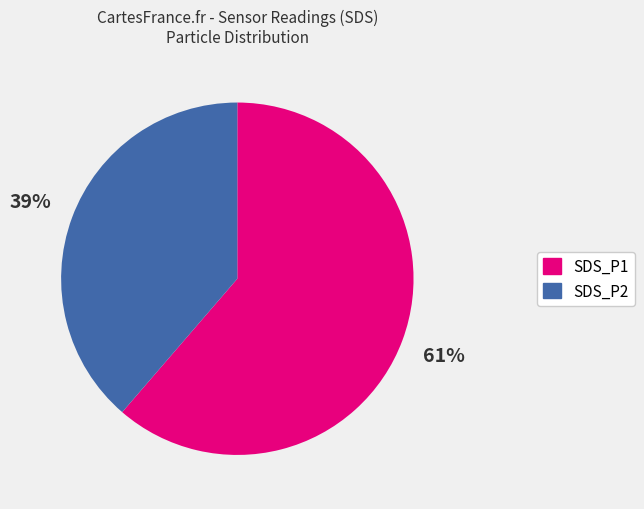

Count the number of slices in the pie.

2